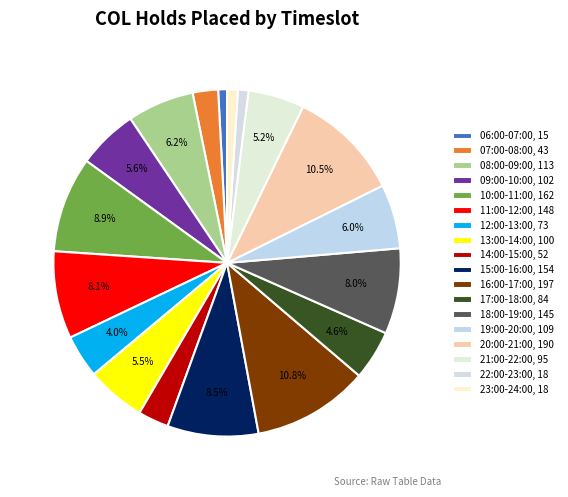

What is the change in value from 18:00-19:00 to 22:00-23:00?

-127